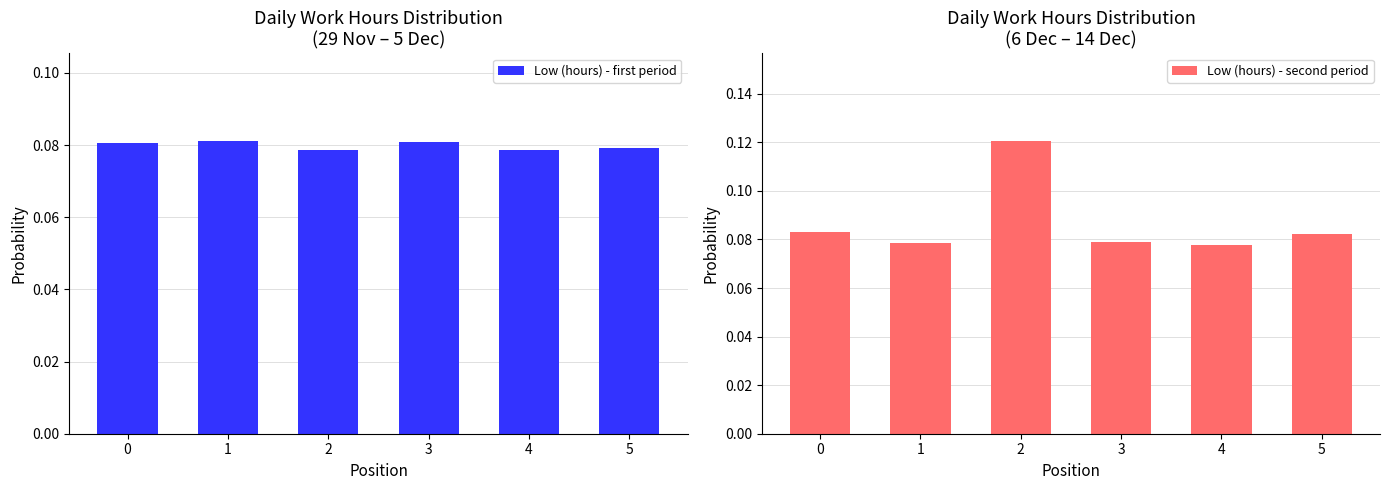

Which series has the largest range (max minus min)?

Low (hours) - second period